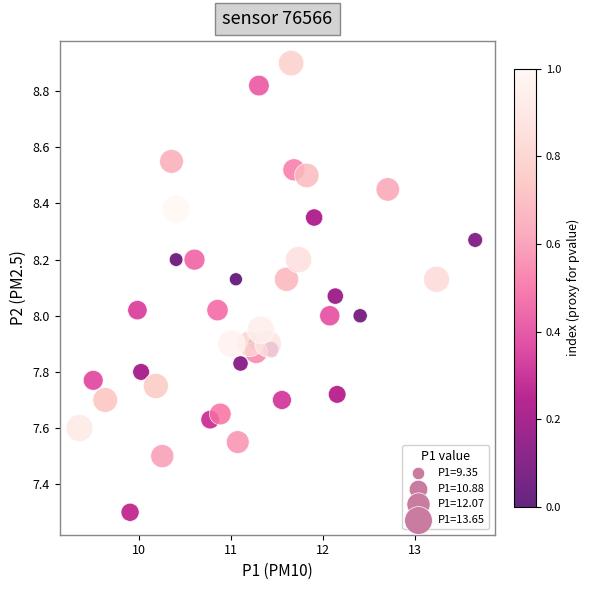

What is the range of X values (max minus min)?

4.3